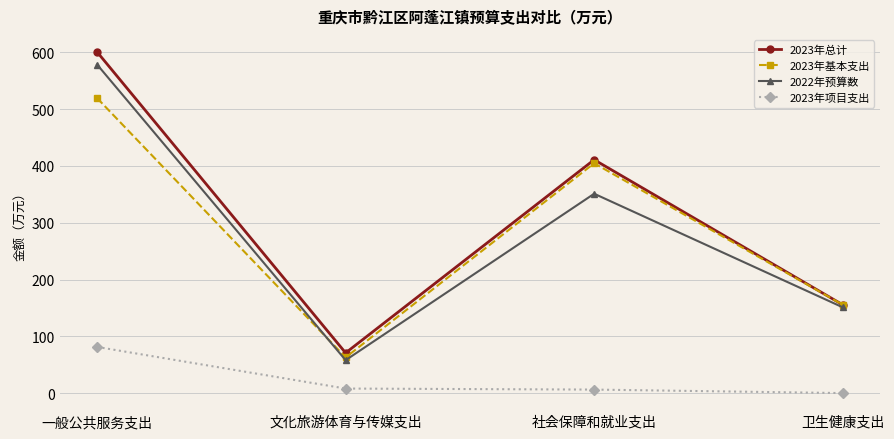

The 2023年项目支出 series shows 6.2 at 社会保障和就业支出. True or false?

True